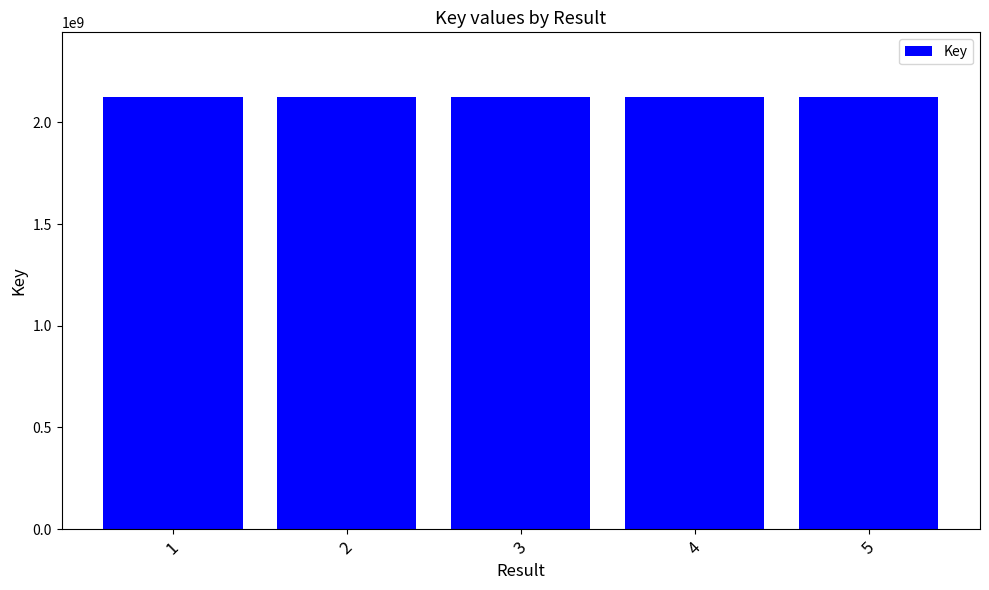

What is the minimum value shown in the chart?

2124651473